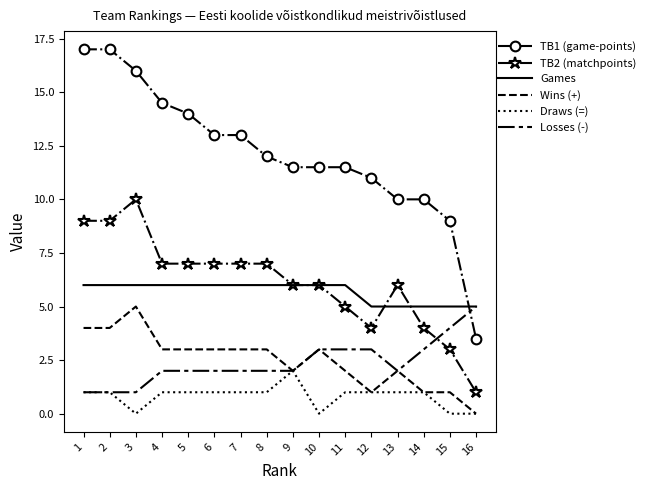

True or false: TB2 (matchpoints) and TB1 (game-points) cross at least once.

False